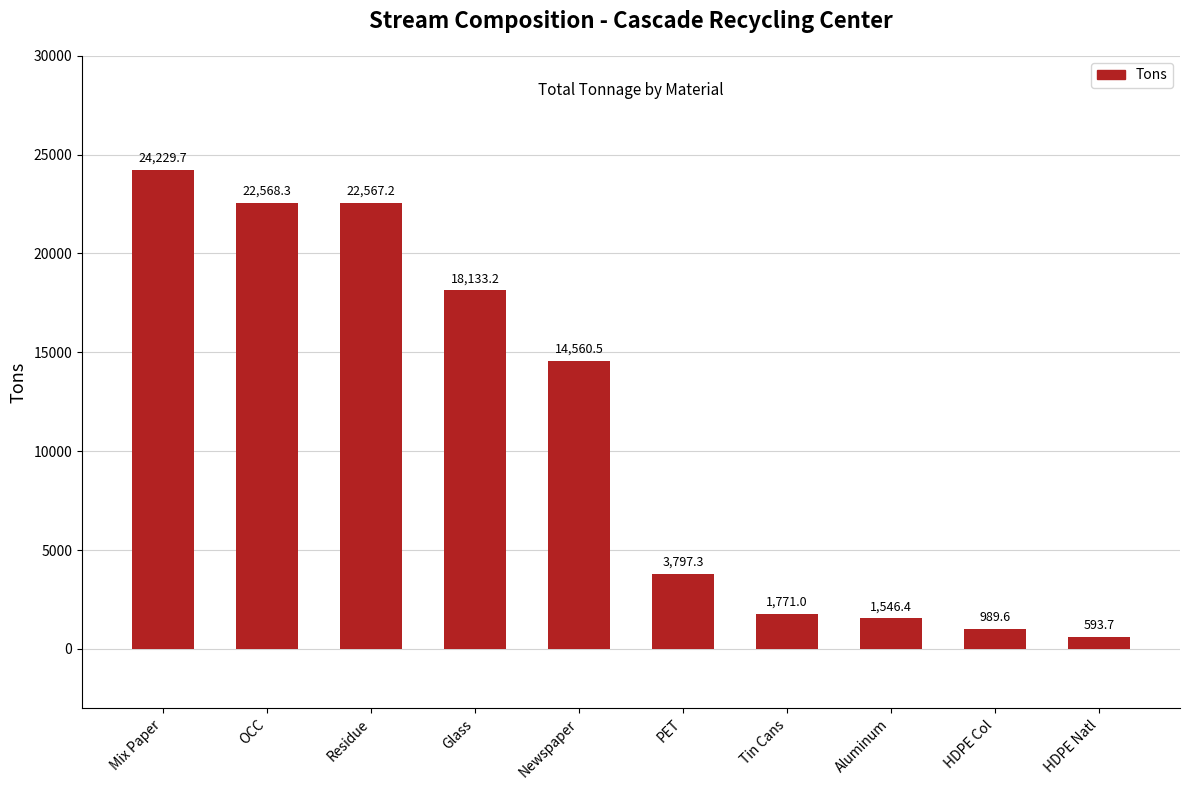

Does the chart contain any negative values?

No